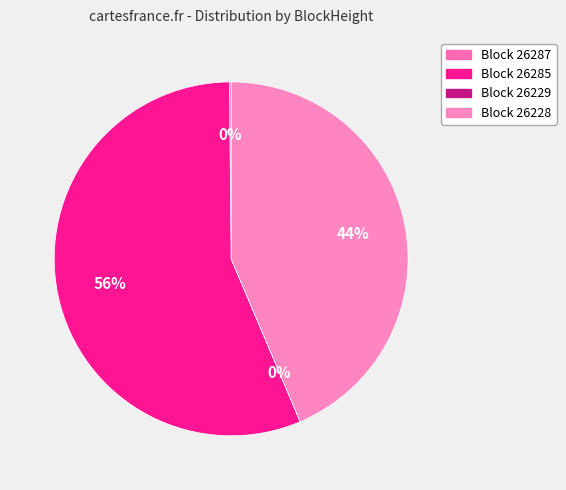

How many slices are in this pie chart?

4